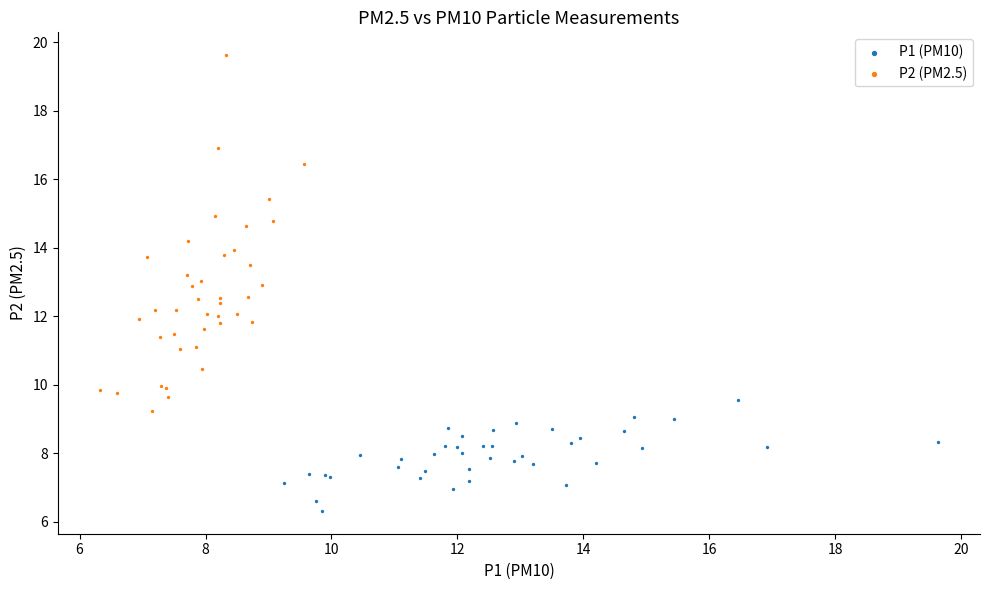

Which series reaches the minimum Y coordinate?

P1 (PM10)